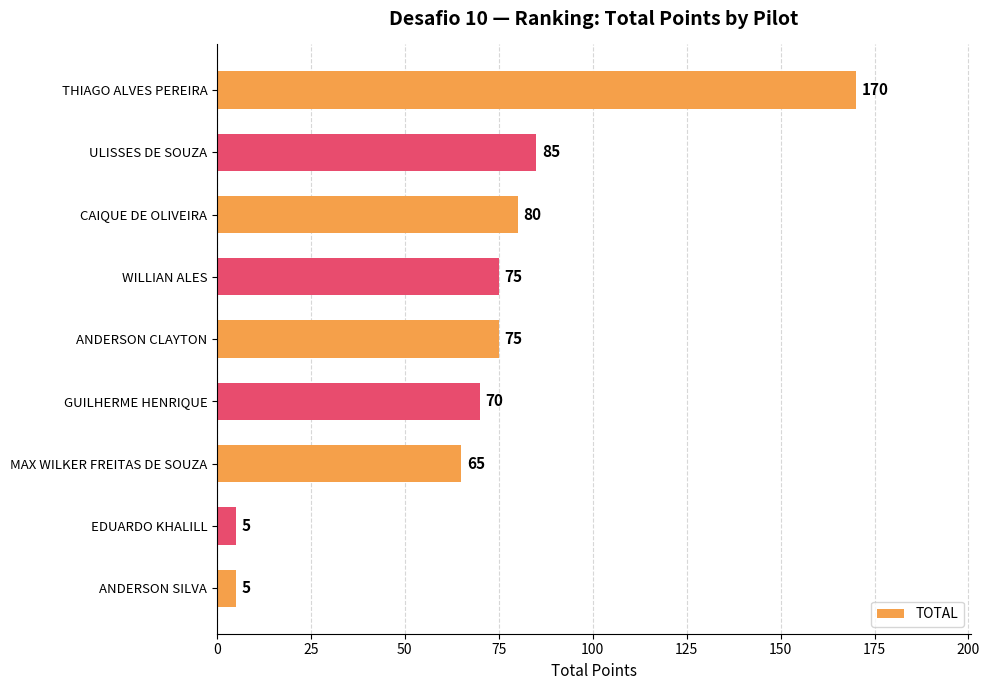

Which has a higher value, WILLIAN ALES or CAIQUE DE OLIVEIRA?

CAIQUE DE OLIVEIRA